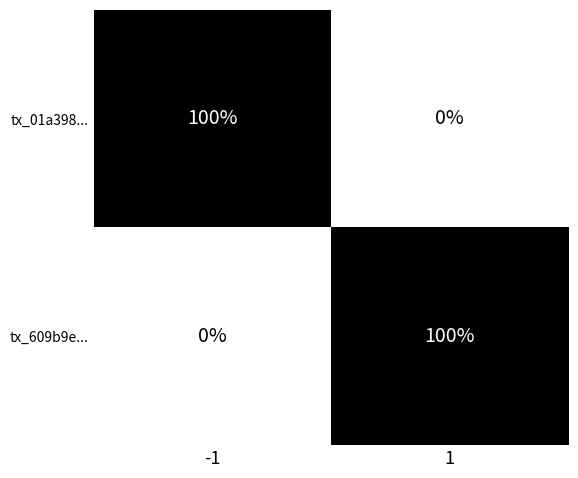

Reading left to right, what are all the values shown in this chart?

tx_01a398...: -1=100	1=0
tx_609b9e...: -1=0	1=100